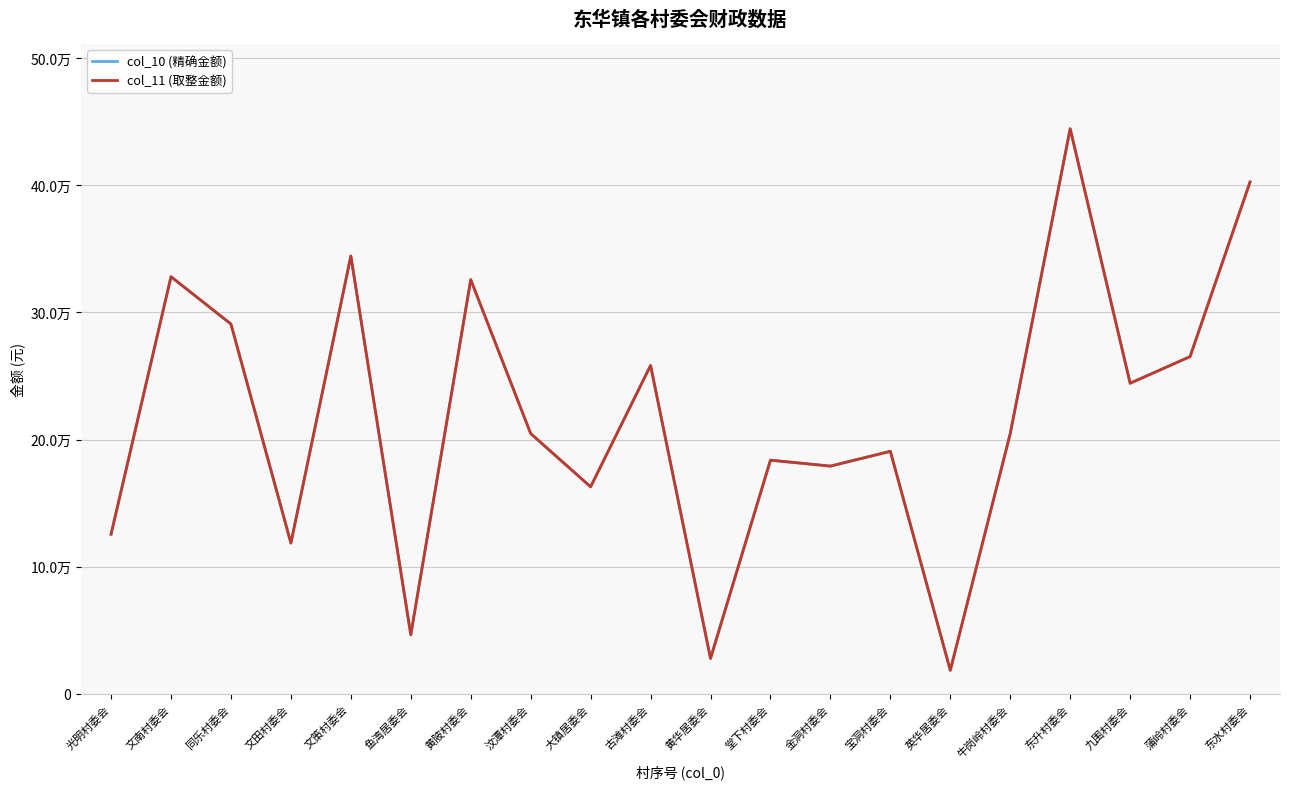

Reading right to left, transcribe all the data shown in this chart.

col_10 (精确金额): 402476.8	265215.9	244277.8	444353.0	204728.1	18611.6	190769.4	179137.1	183790.0	27917.5	258236.6	162851.9	204728.1	325703.8	46529.1	344315.4	118649.2	290807.0	328030.3	125628.6
col_11 (取整金额): 402477.0	265217.0	244277.0	444353.0	204728.0	18612.0	190769.0	179137.0	183790.0	27917.0	258236.0	162852.0	204728.0	325704.0	46529.0	344315.0	118649.0	290807.0	328030.0	125629.0